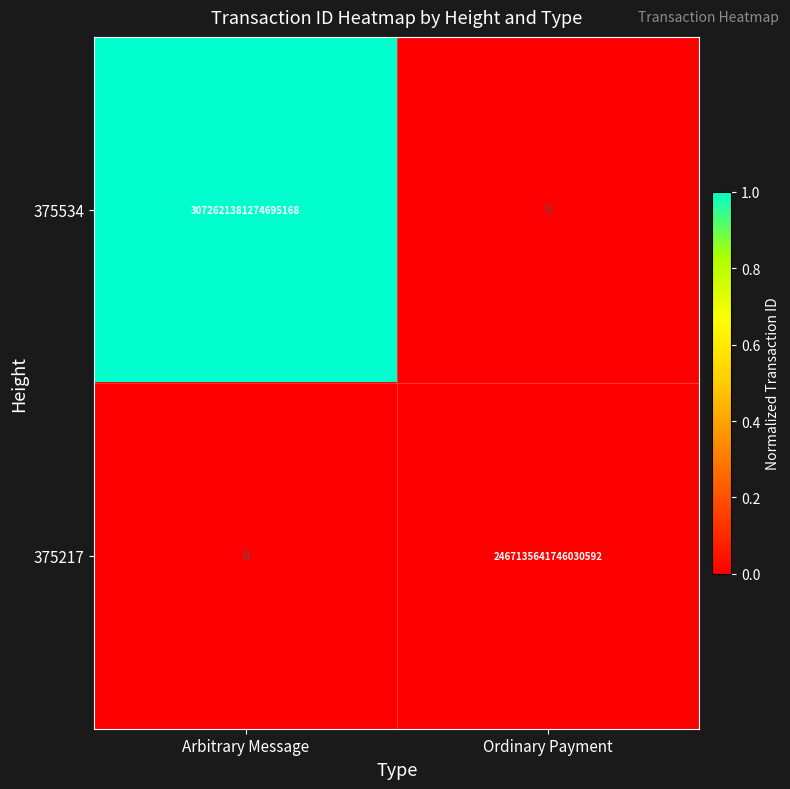

The 375217 series shows 0 at Ordinary Payment. True or false?

True